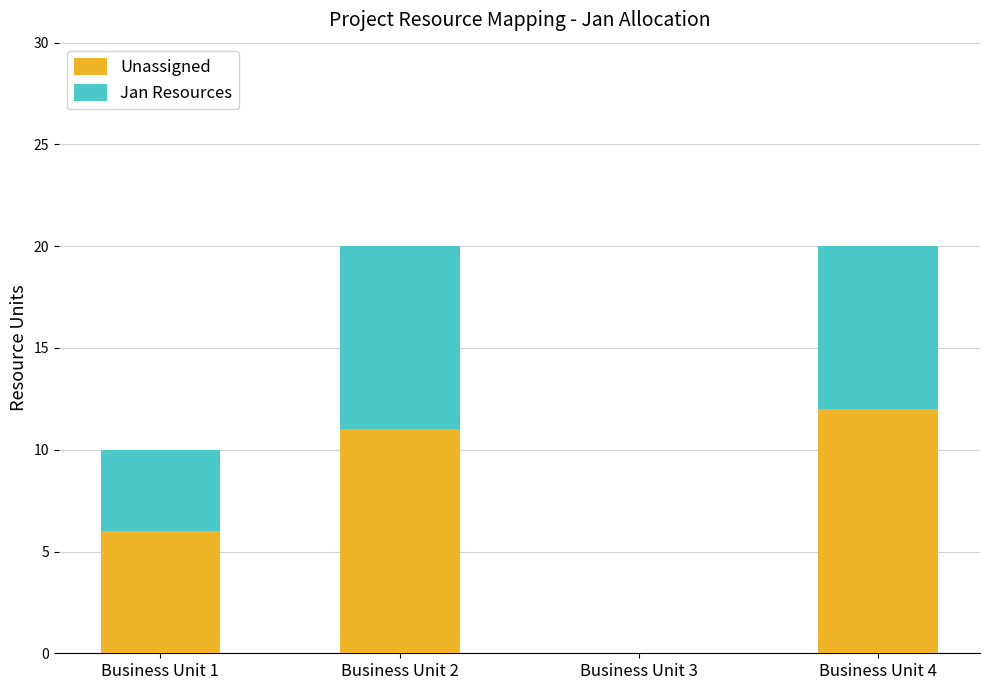

The value of Unassigned at Business Unit 2 is 11. True or false?

True